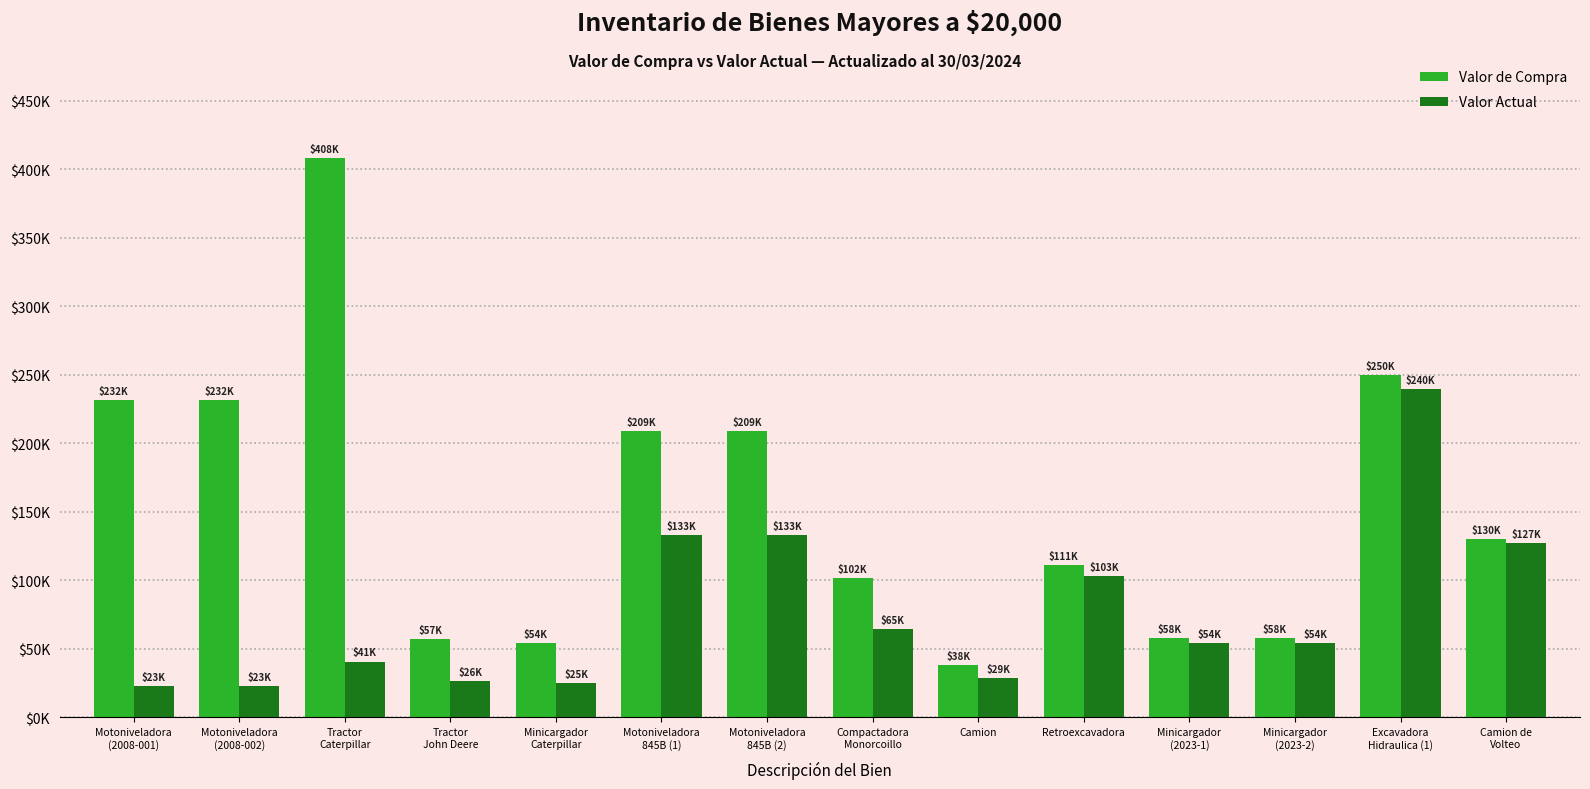

Which series has the largest range (max minus min)?

Valor de Compra